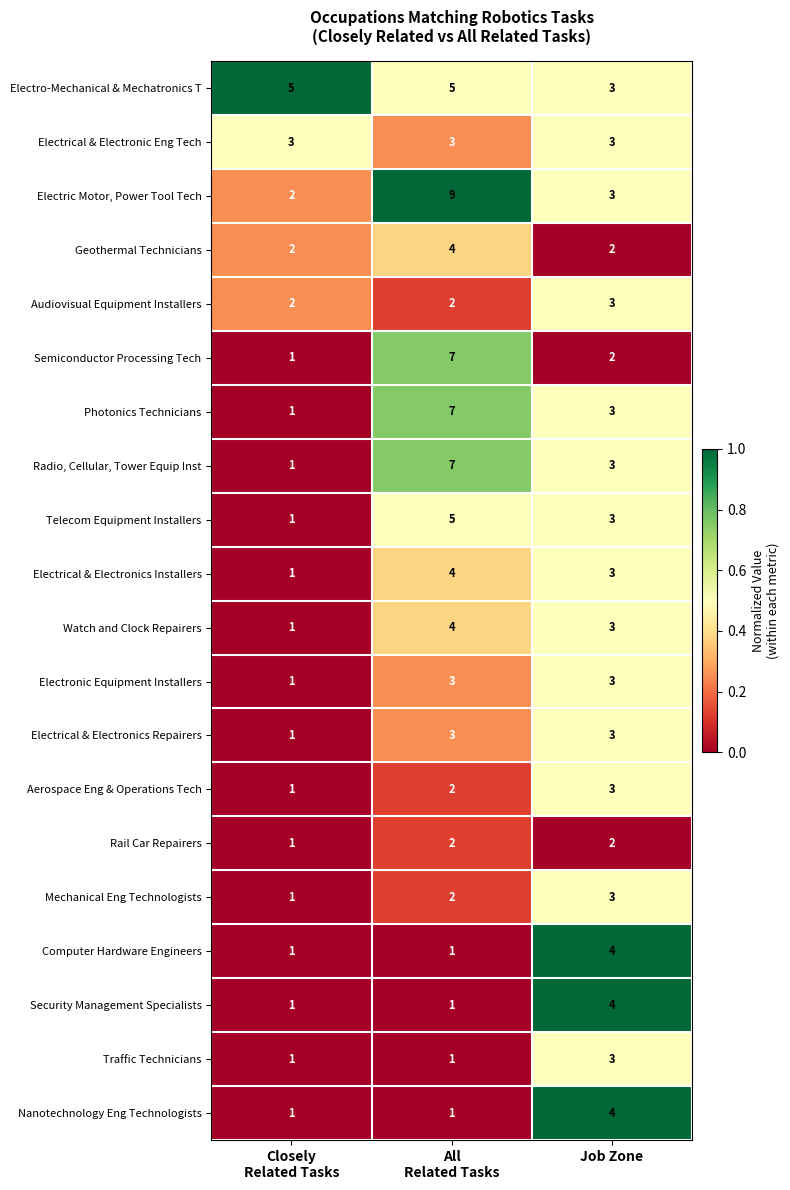

Which series has the largest total across all categories?

Electric Motor, Power Tool Tech